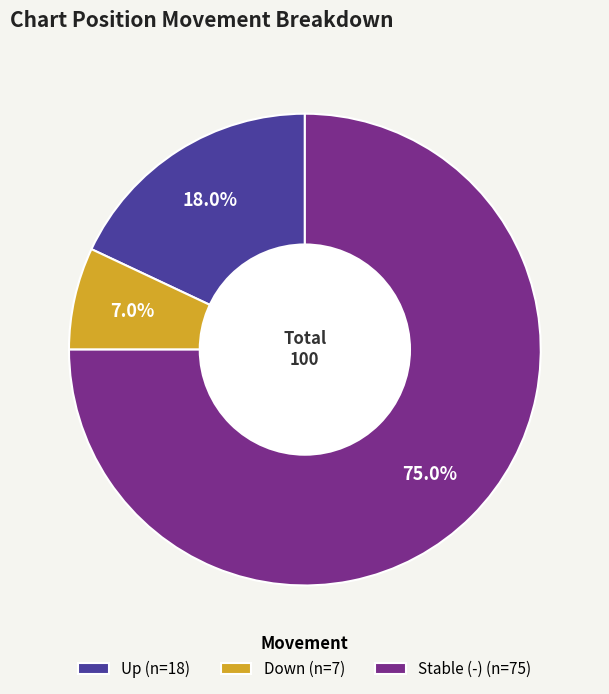

Do Up (n=18) and Down (n=7) together represent more than half of the pie?

No